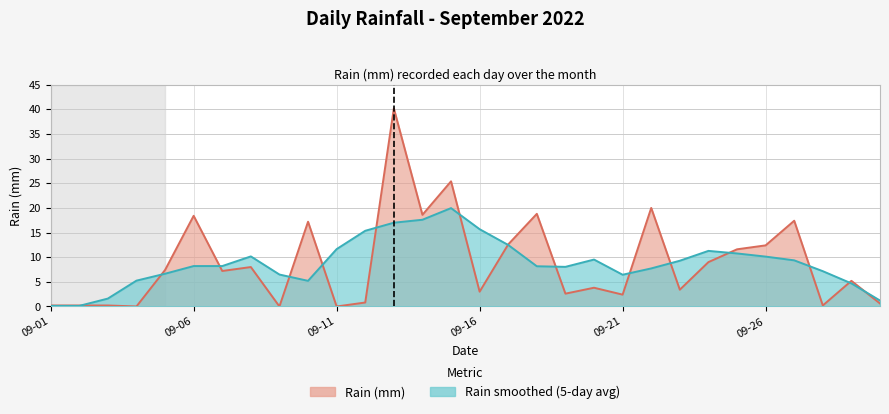

What is the value of the 17th point from the left?

12.6